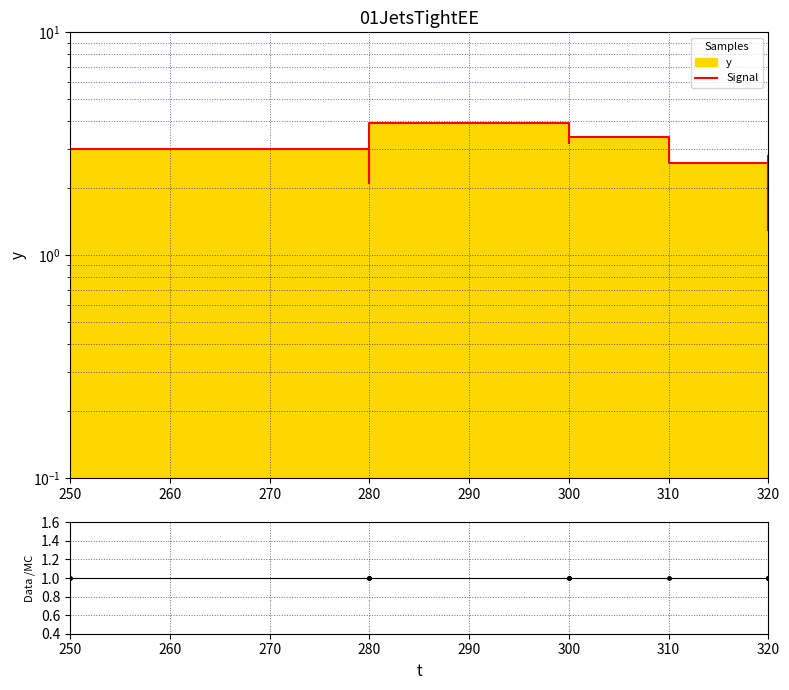

What is the sum of the Data/MC values at 300 and 250?

2.0